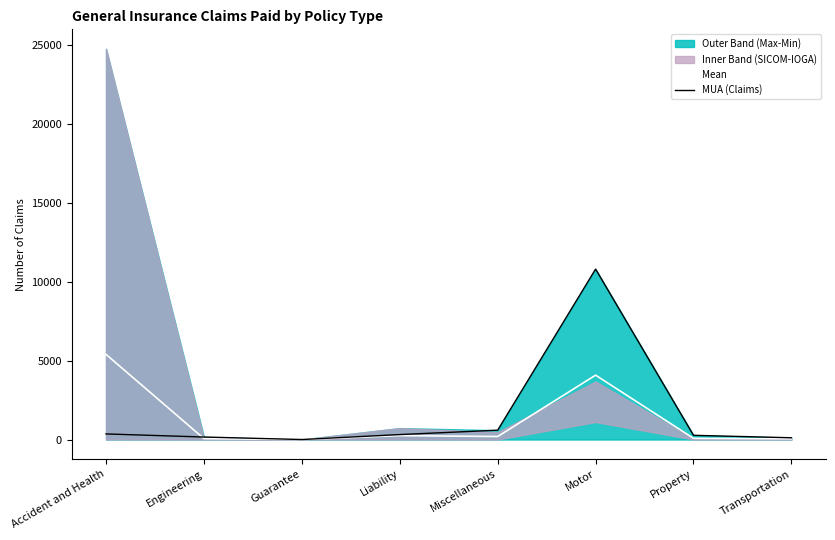

How many values in the Mean series are below 190?

4